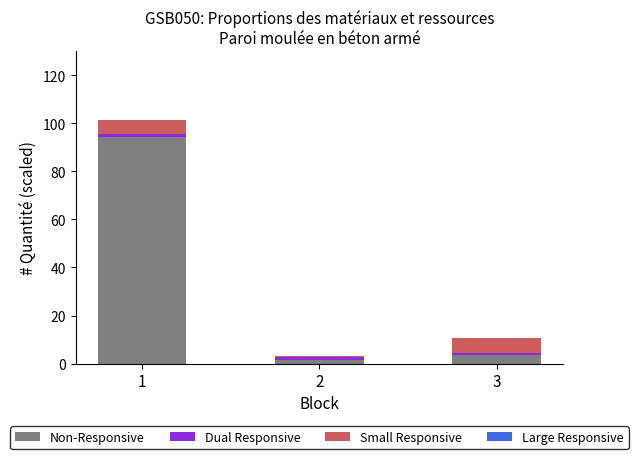

What is the maximum value for Non-Responsive?

94.5